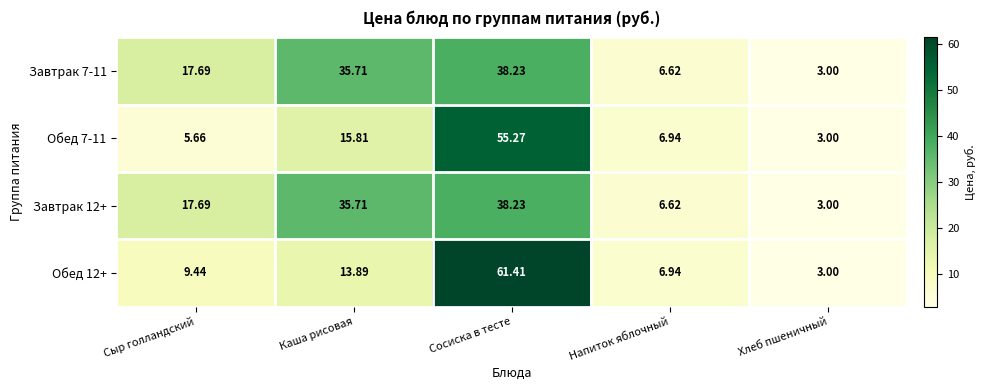

Where does the Завтрак 12+ series first go above 17?

Сыр голландский